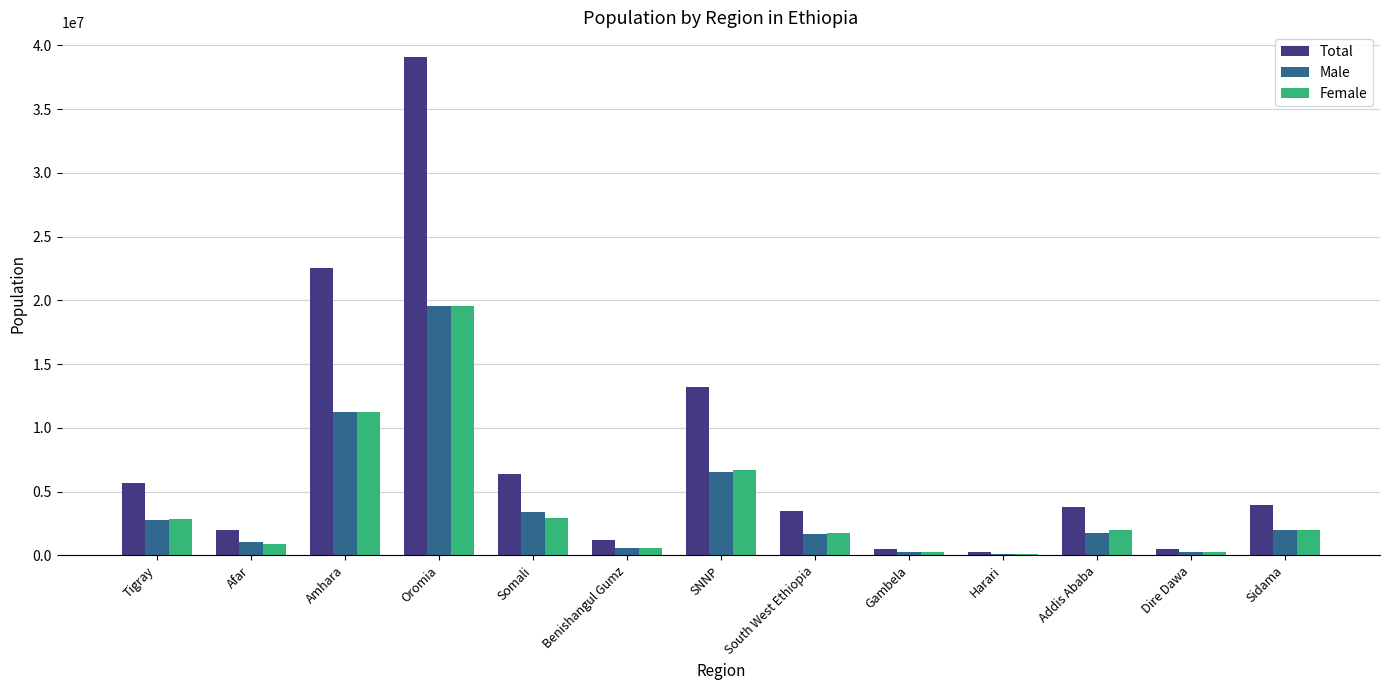

At how many categories does at least one series exceed 14573316?

2